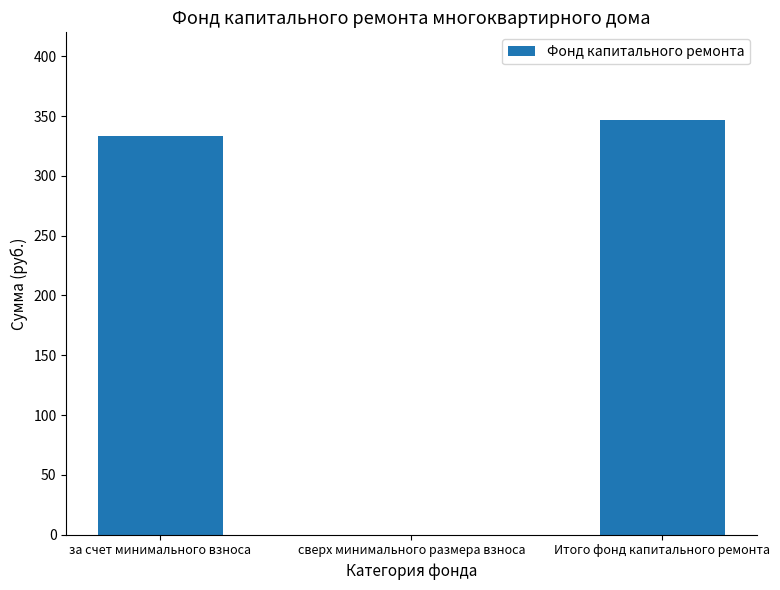

What value does the data have at за счет минимального взноса?

333.5